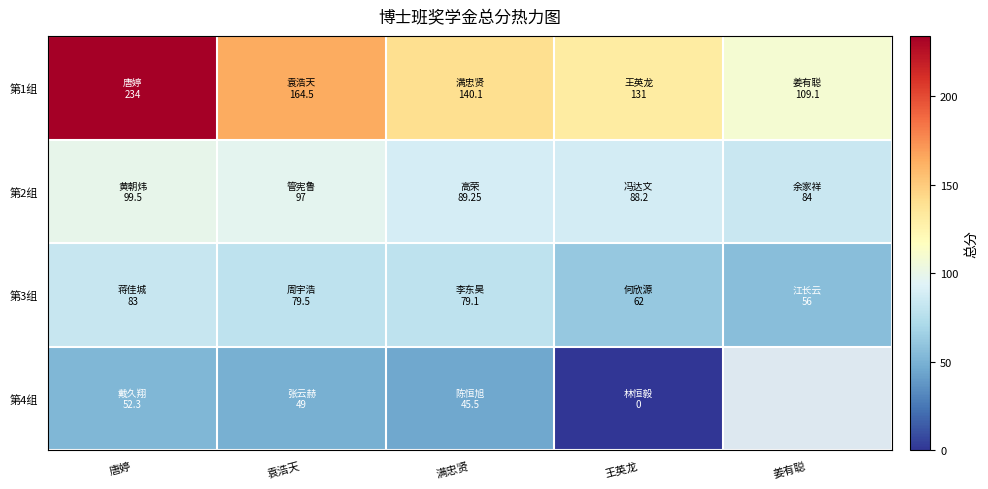

What is the difference between the maximum and second lowest values in the 第1组 series?

103.0